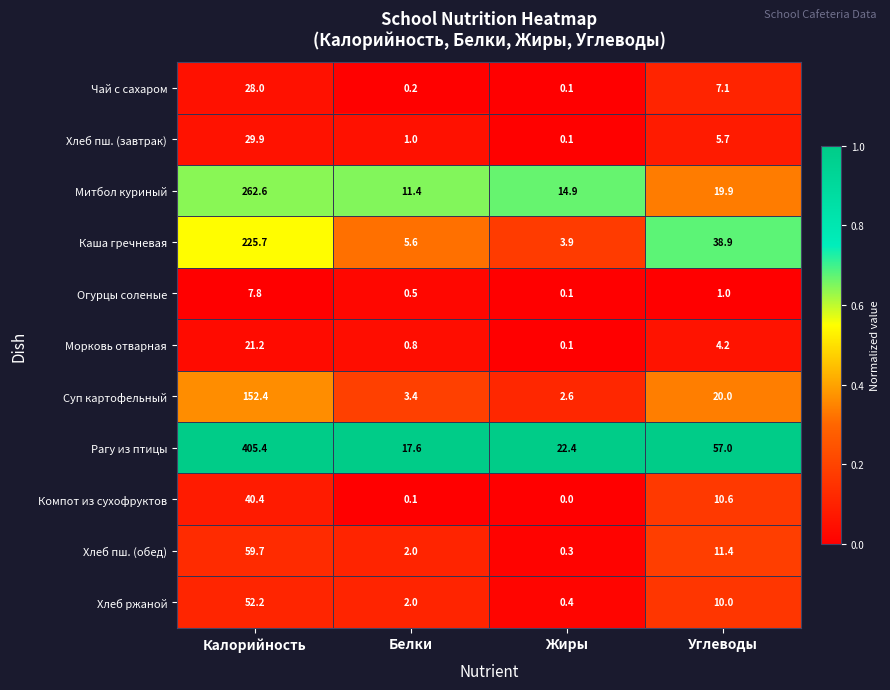

Which series has the widest spread of values?

Рагу из птицы